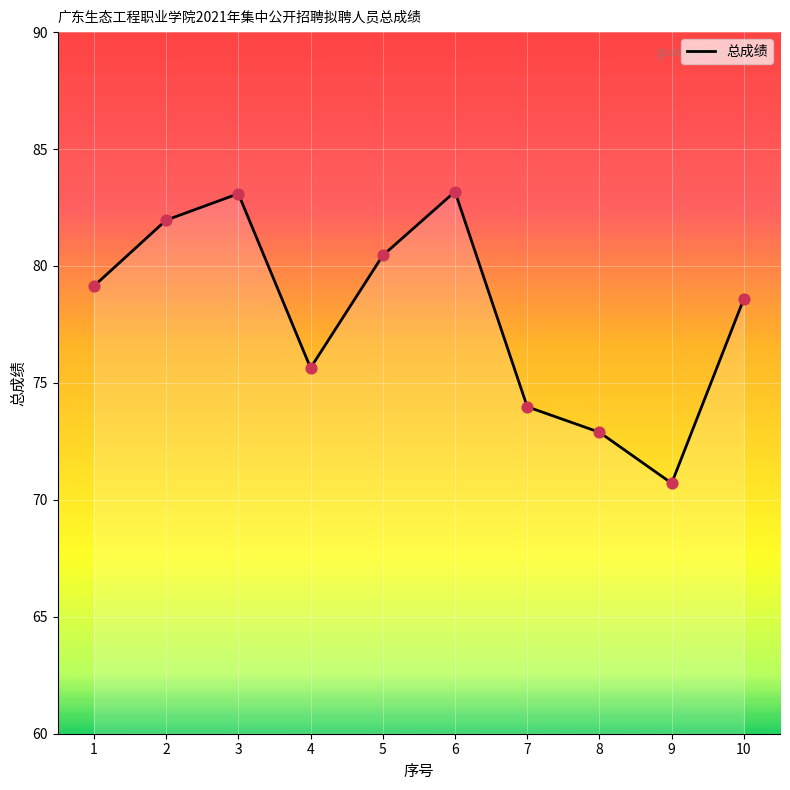

What is the ratio of the value at 4 to the value at 3?

0.9